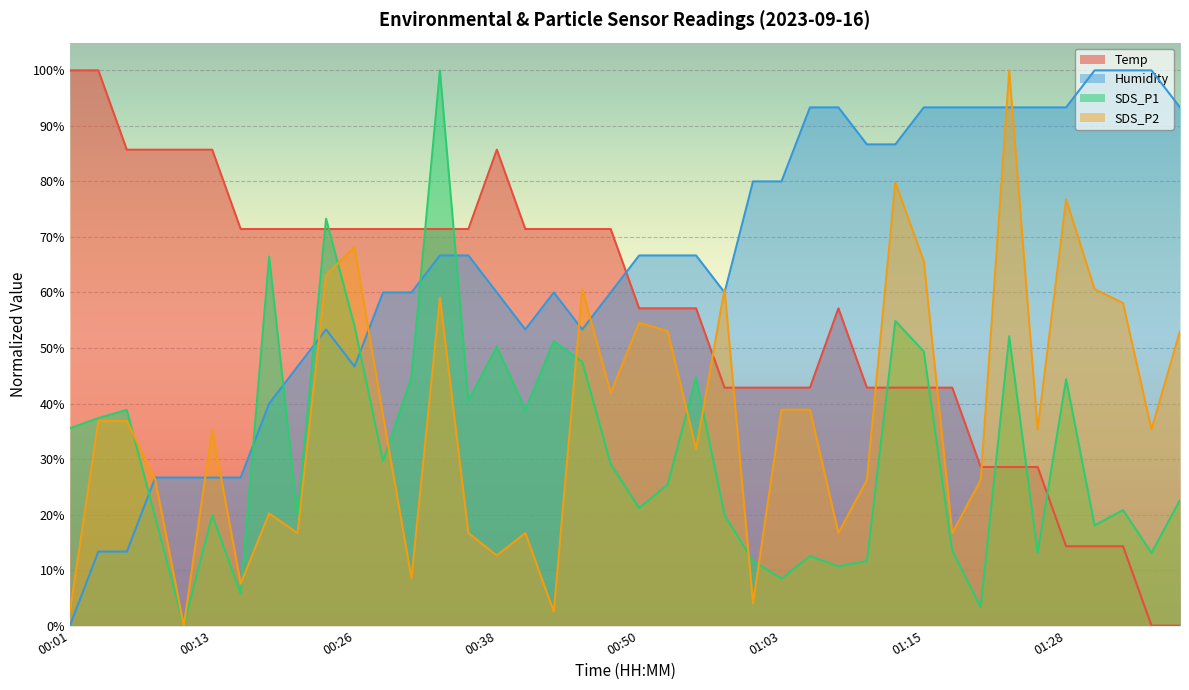

The value of Humidity at 00:23 is 11.2. True or false?

False